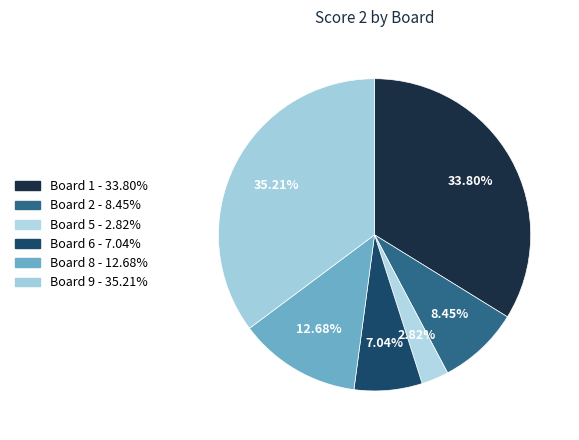

How many segments does this pie chart have?

6